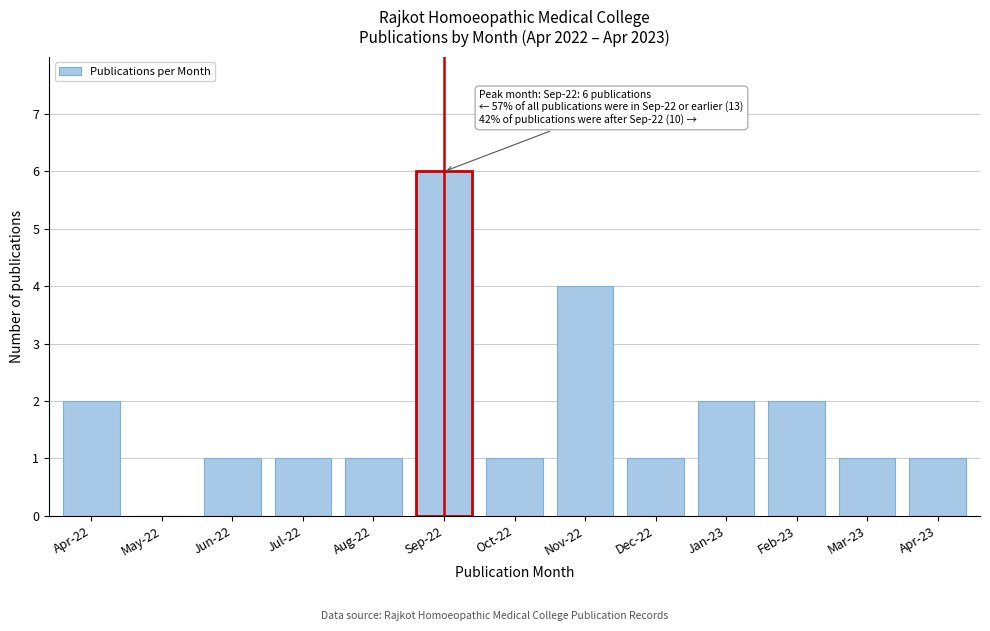

Reading left to right, what are all the values shown in this chart?

Apr-22=2	May-22=0	Jun-22=1	Jul-22=1	Aug-22=1	Sep-22=6	Oct-22=1	Nov-22=4	Dec-22=1	Jan-23=2	Feb-23=2	Mar-23=1	Apr-23=1